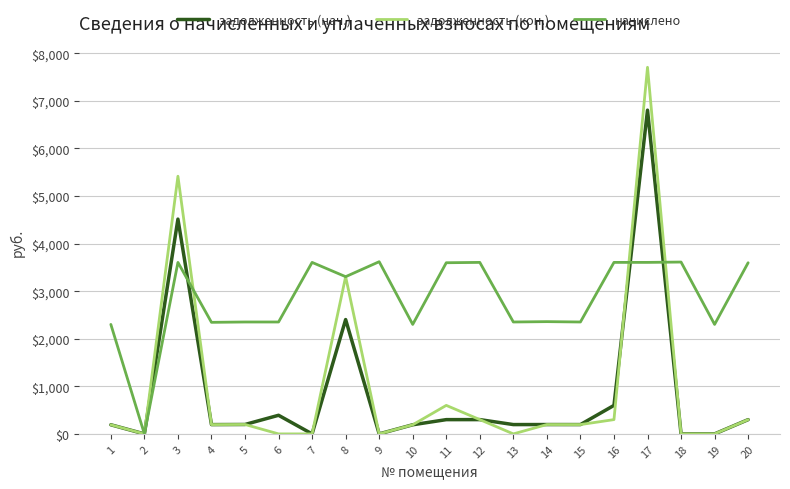

The value of задолженность (кон.) at 3 is 5417.1. True or false?

True